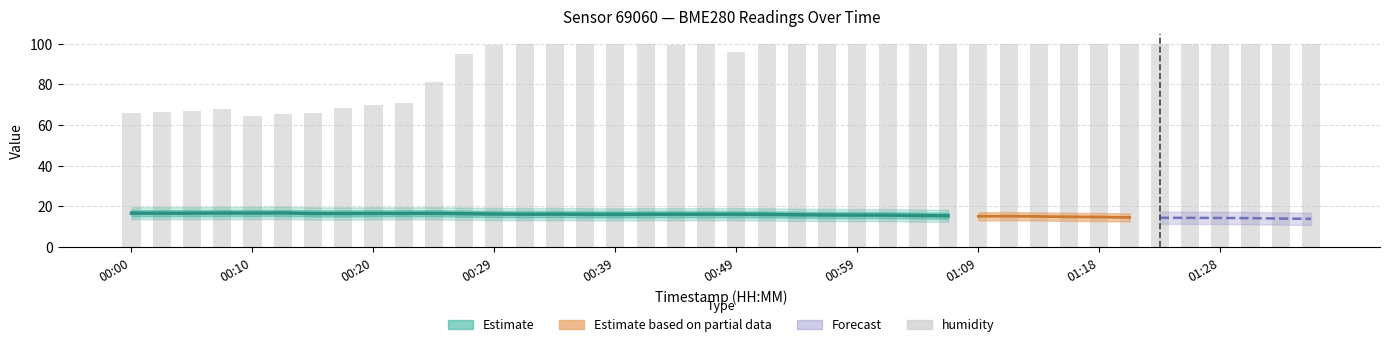

What is the average value?

91.1